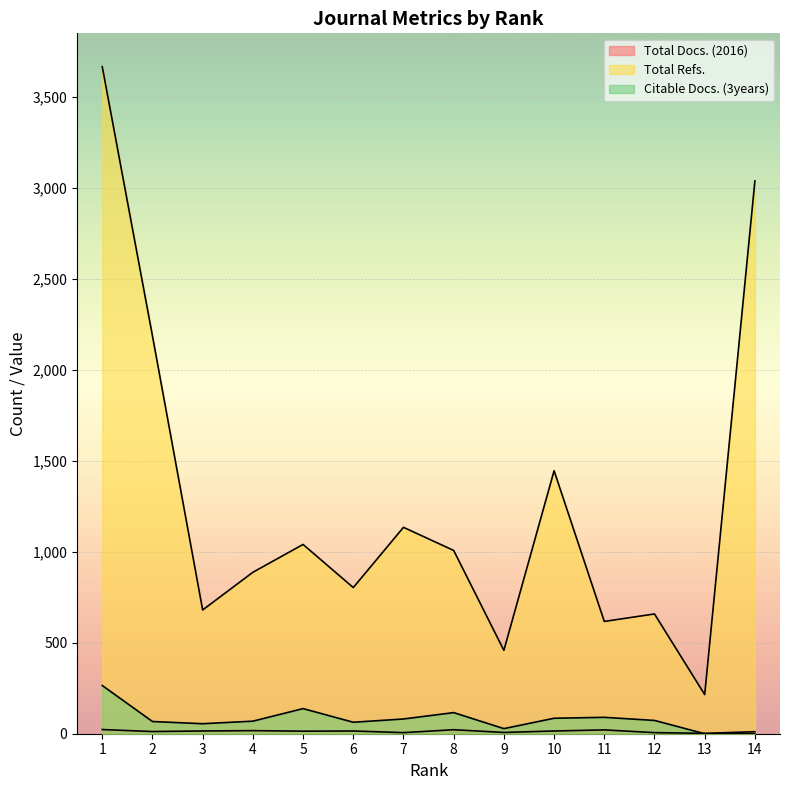

What is the average value of the Total Refs. series?

1274